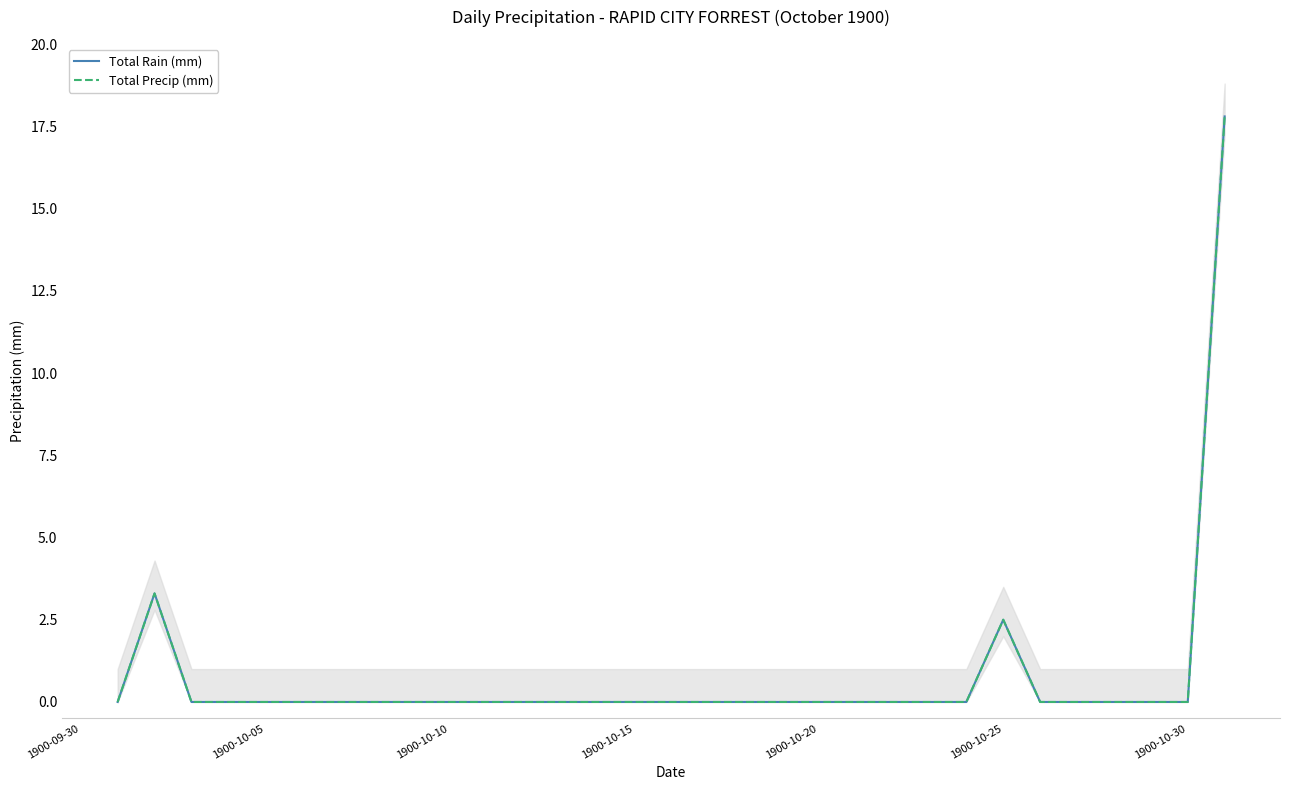

How many positive values does the Total Precip (mm) series have?

3